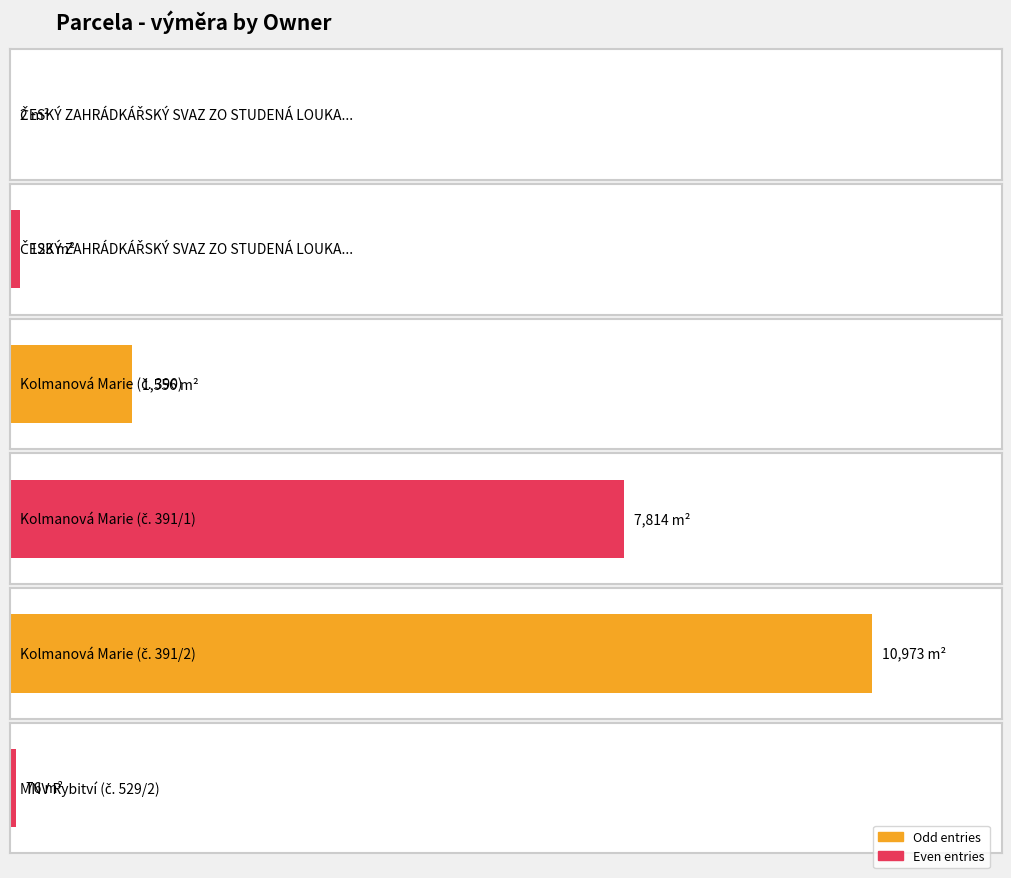

Between Kolmanová Marie (č. 391/1) and Kolmanová Marie (č. 390), which is larger?

Kolmanová Marie (č. 391/1)